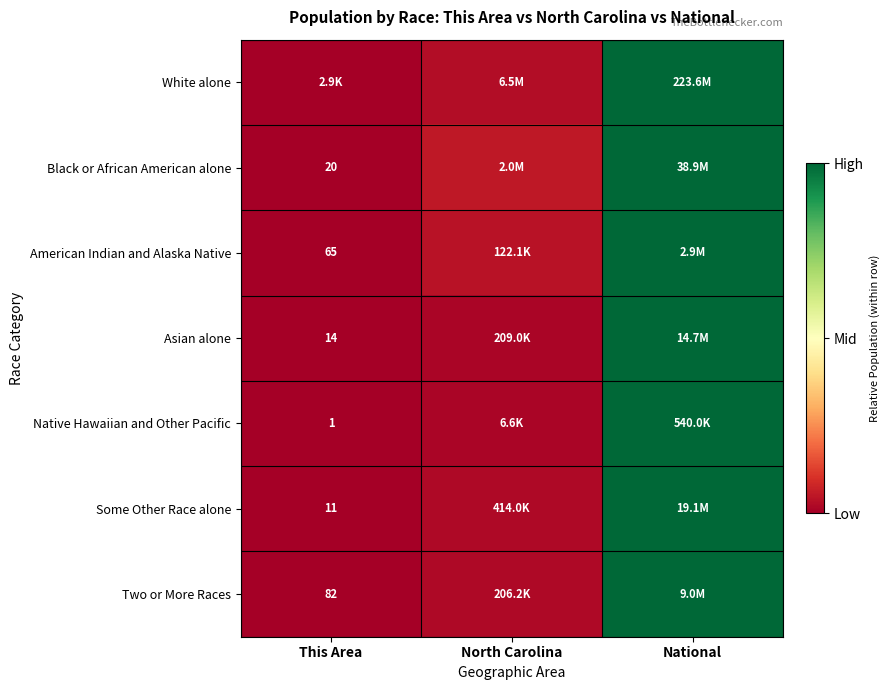

Which series has the largest total across all categories?

Black or African American alone